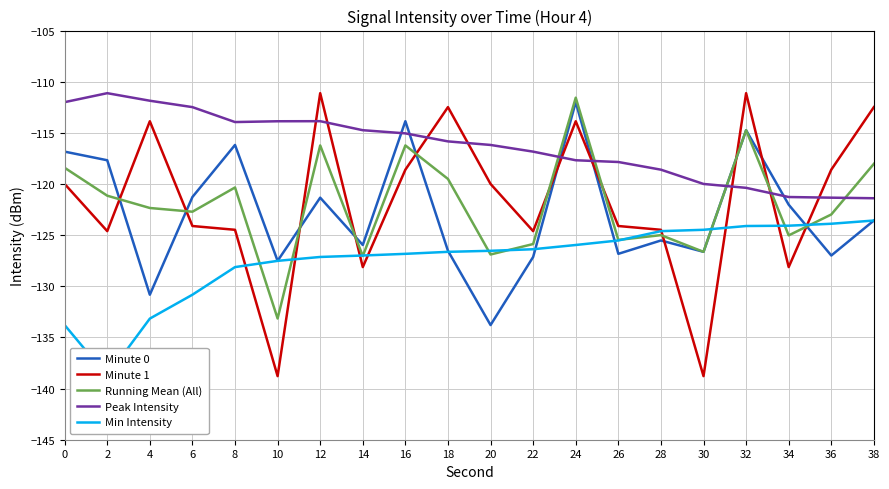

What value does the Minute 1 series have at 24?

-113.9